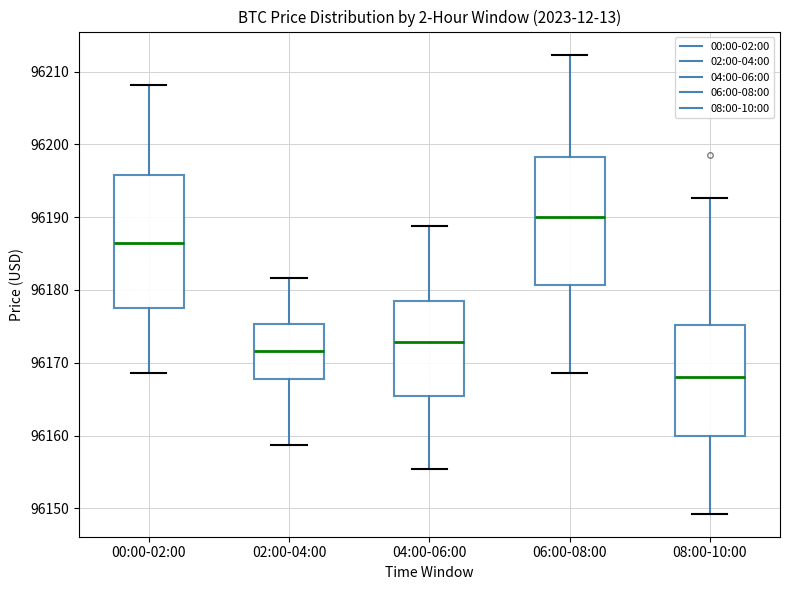

Where does the median line of the box for 04:00-06:00 sit on the y-axis? The values are not printed on the chart, so give them approximately, as read against the axis.

96173